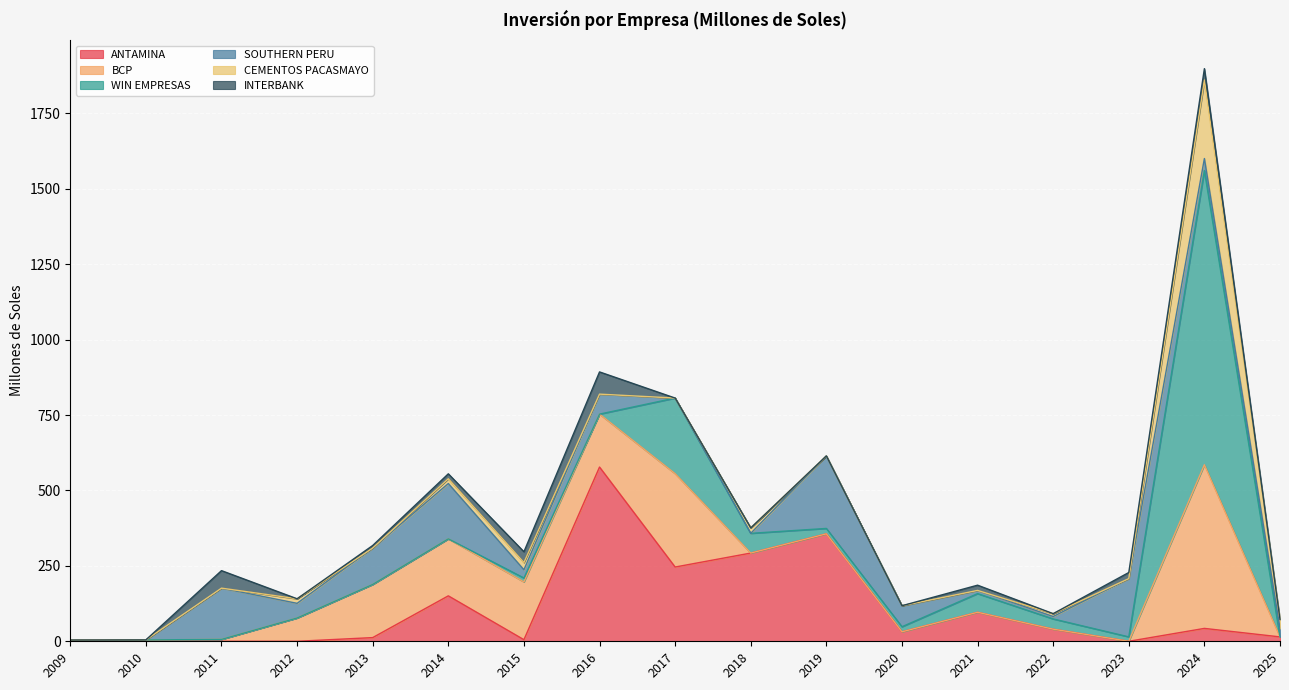

Where does the SOUTHERN PERU series first go above 40?

2011